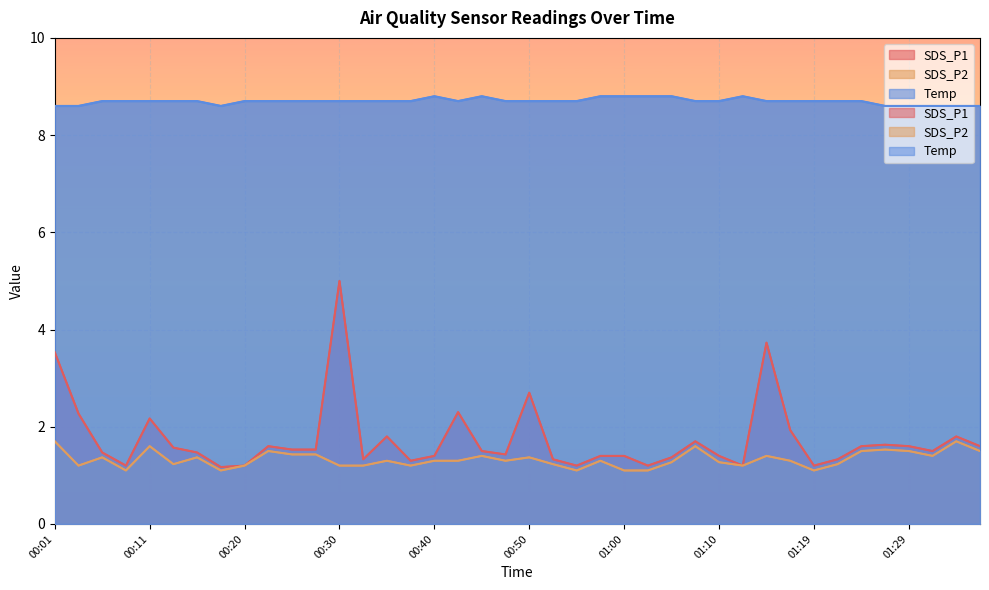

At how many categories does at least one series exceed 7?

40